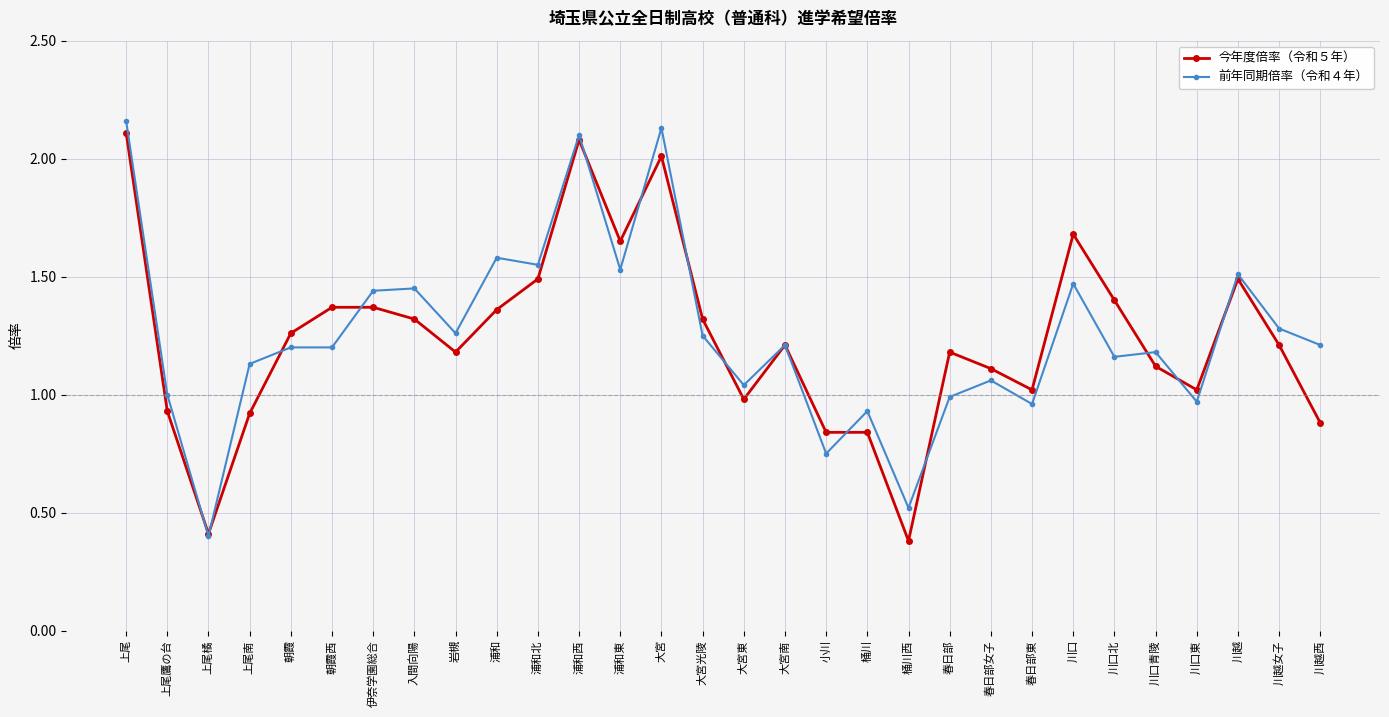

True or false: 今年度倍率（令和５年） has a value of 1.1 at 春日部女子.

True